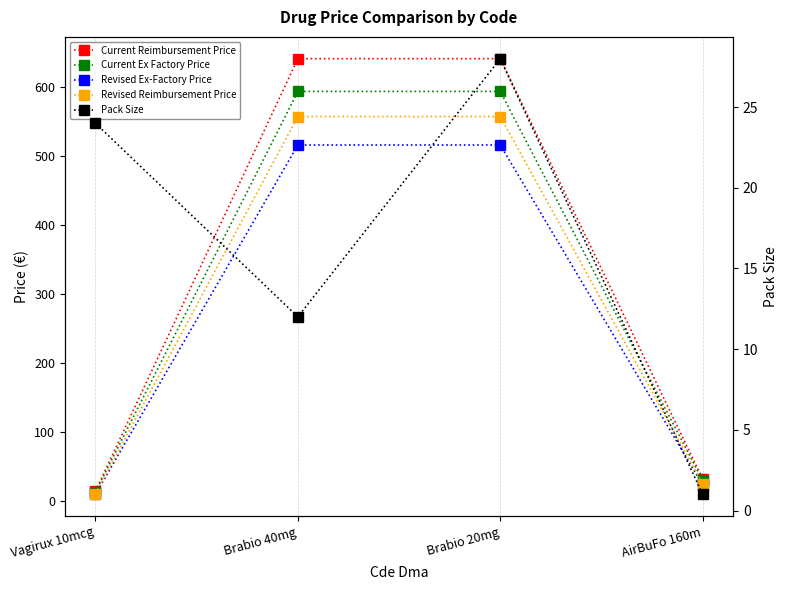

What is the maximum value shown in the chart?

641.5